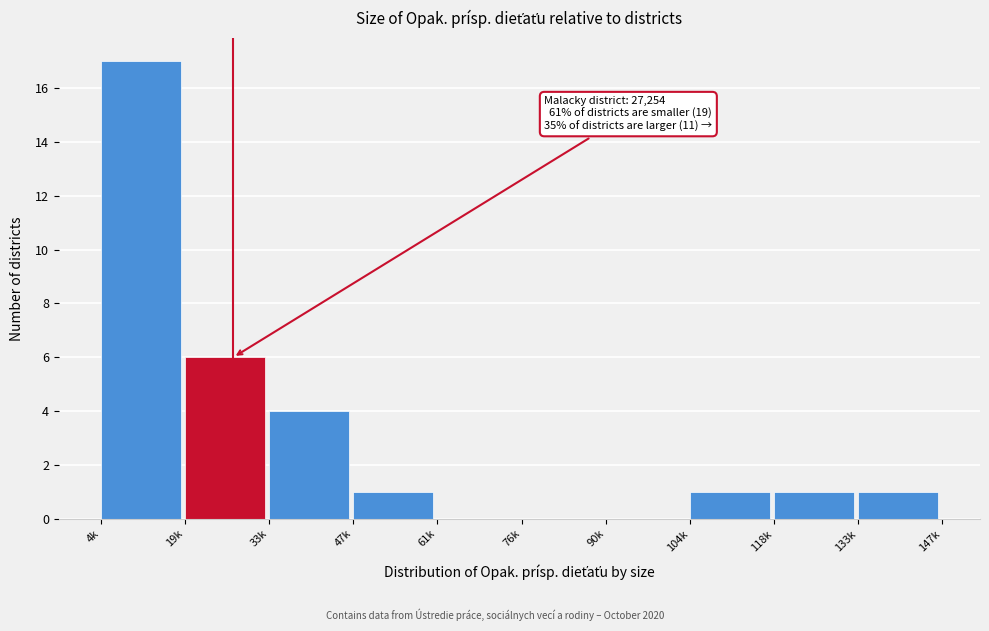

Reading left to right, extract all data points from this chart.

4k=17	19k=6	33k=4	47k=1	61k=0	76k=0	90k=0	104k=1	118k=1	133k=1